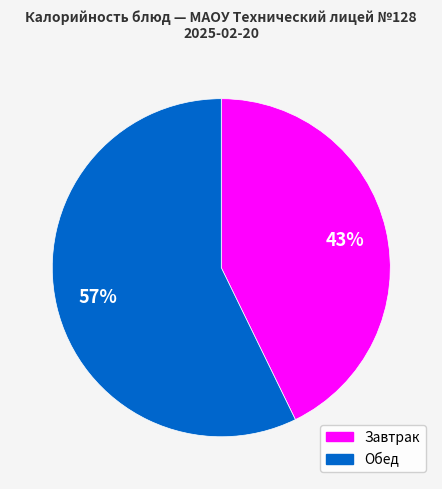

Does Завтрак account for over 50% of the chart?

No